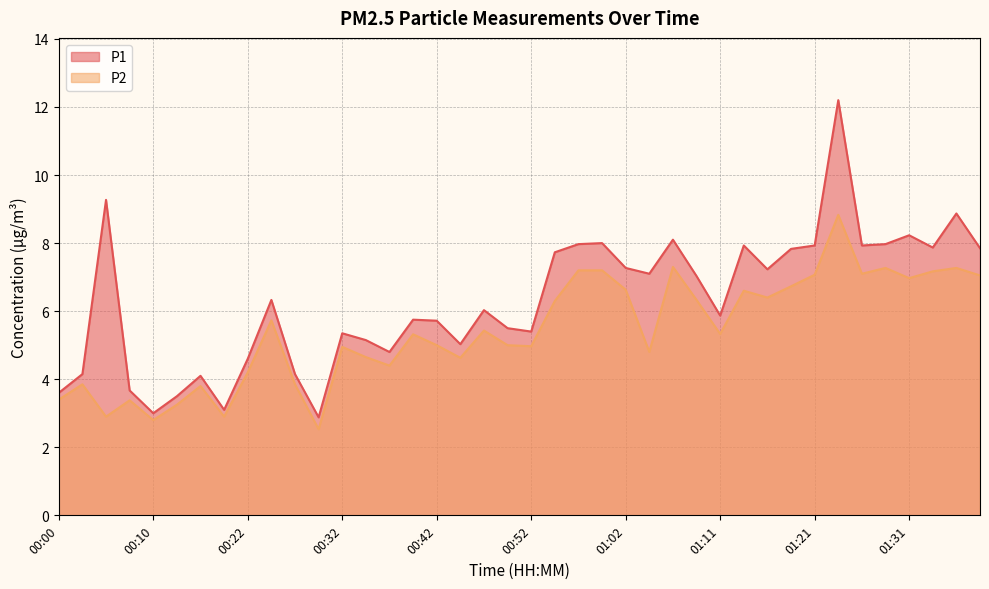

True or false: P1 and P2 cross at least once.

False